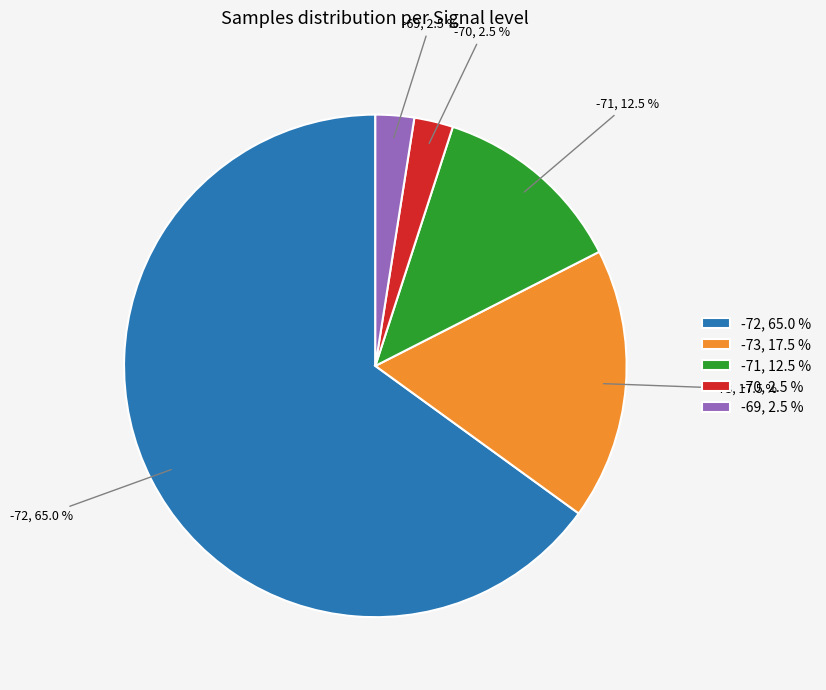

Which category accounts for the majority?

-72, 65.0 %